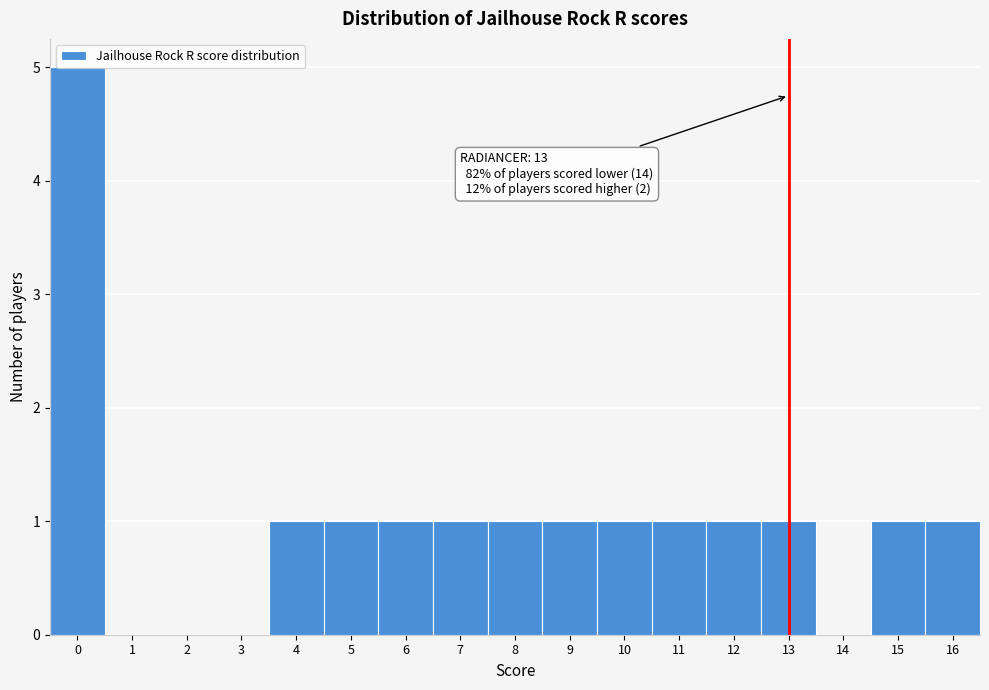

Over which range of the x-axis is the bar tallest?

-0.5 to 0.5